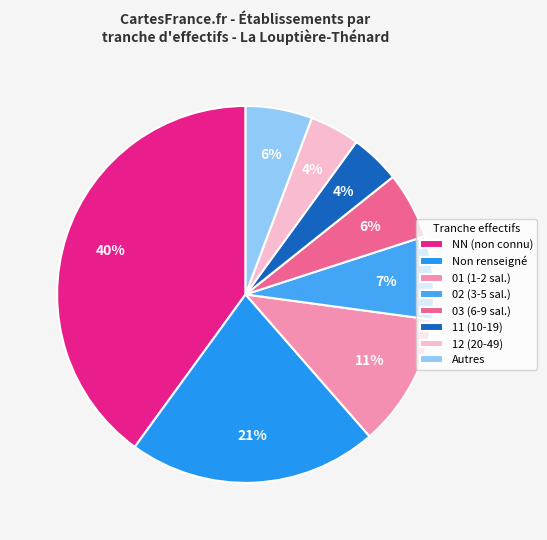

How many segments does this pie chart have?

8